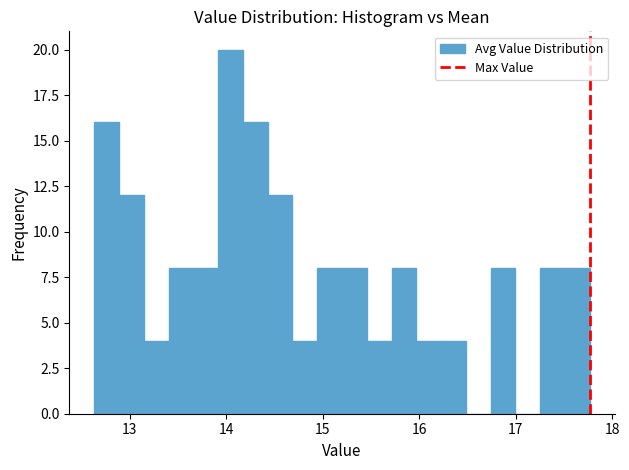

Around what value on the x-axis is the tallest bar? Give the approximate position of its centre, as read against the axis.

14.0